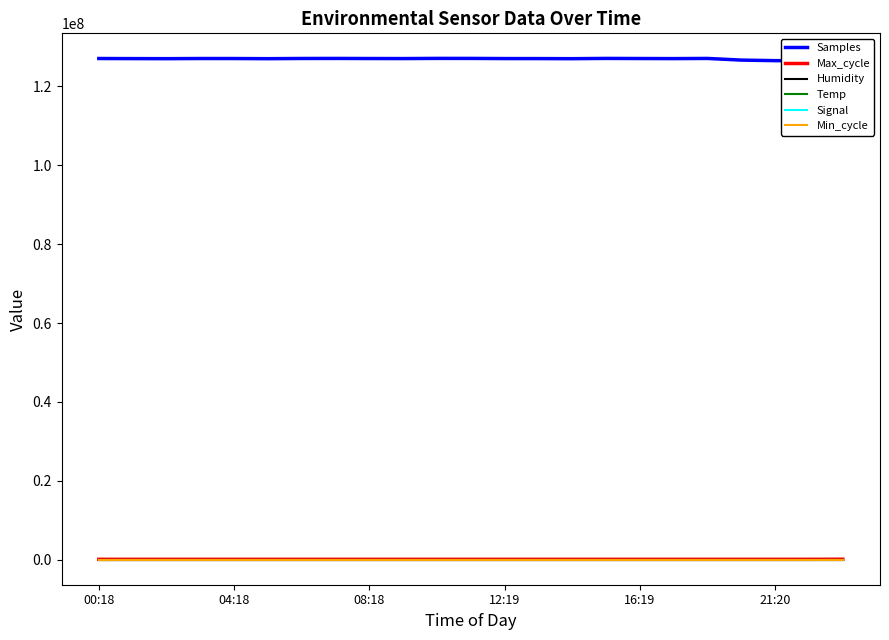

How many lines are shown in the chart?

6